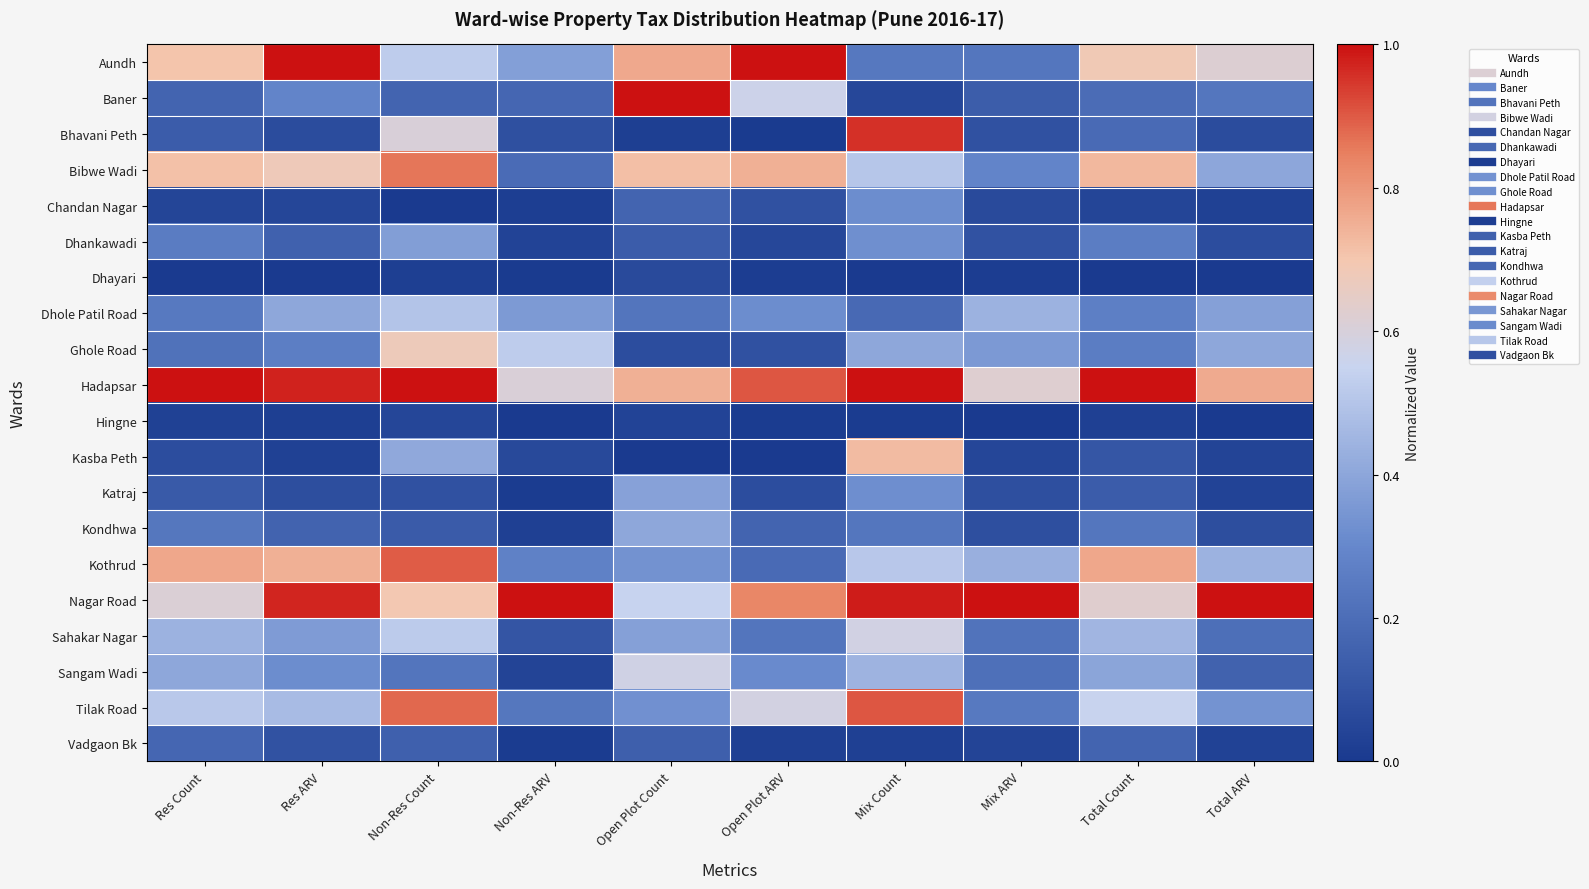

Reading left to right, transcribe all the data shown in this chart.

Aundh: Res Count=0.7	Res ARV=1.0	Non-Res Count=0.5	Non-Res ARV=0.4	Open Plot Count=0.8	Open Plot ARV=1.0	Mix Count=0.2	Mix ARV=0.2	Total Count=0.7	Total ARV=0.6
Baner: Res Count=0.2	Res ARV=0.3	Non-Res Count=0.2	Non-Res ARV=0.2	Open Plot Count=1.0	Open Plot ARV=0.6	Mix Count=0.1	Mix ARV=0.1	Total Count=0.2	Total ARV=0.2
Bhavani Peth: Res Count=0.1	Res ARV=0.1	Non-Res Count=0.6	Non-Res ARV=0.1	Open Plot Count=0.0	Open Plot ARV=0.0	Mix Count=1.0	Mix ARV=0.1	Total Count=0.2	Total ARV=0.1
Bibwe Wadi: Res Count=0.7	Res ARV=0.7	Non-Res Count=0.9	Non-Res ARV=0.2	Open Plot Count=0.7	Open Plot ARV=0.7	Mix Count=0.5	Mix ARV=0.3	Total Count=0.7	Total ARV=0.4
Chandan Nagar: Res Count=0.0	Res ARV=0.0	Non-Res Count=0.0	Non-Res ARV=0.0	Open Plot Count=0.2	Open Plot ARV=0.1	Mix Count=0.3	Mix ARV=0.1	Total Count=0.0	Total ARV=0.0
Dhankawadi: Res Count=0.3	Res ARV=0.2	Non-Res Count=0.4	Non-Res ARV=0.0	Open Plot Count=0.1	Open Plot ARV=0.1	Mix Count=0.3	Mix ARV=0.1	Total Count=0.3	Total ARV=0.1
Dhayari: Res Count=0.0	Res ARV=0.0	Non-Res Count=0.0	Non-Res ARV=0.0	Open Plot Count=0.1	Open Plot ARV=0.0	Mix Count=0.0	Mix ARV=0.0	Total Count=0.0	Total ARV=0.0
Dhole Patil Road: Res Count=0.2	Res ARV=0.4	Non-Res Count=0.5	Non-Res ARV=0.4	Open Plot Count=0.2	Open Plot ARV=0.3	Mix Count=0.2	Mix ARV=0.4	Total Count=0.3	Total ARV=0.4
Ghole Road: Res Count=0.2	Res ARV=0.3	Non-Res Count=0.7	Non-Res ARV=0.5	Open Plot Count=0.1	Open Plot ARV=0.1	Mix Count=0.4	Mix ARV=0.4	Total Count=0.3	Total ARV=0.4
Hadapsar: Res Count=1.0	Res ARV=1.0	Non-Res Count=1.0	Non-Res ARV=0.6	Open Plot Count=0.7	Open Plot ARV=0.9	Mix Count=1.0	Mix ARV=0.6	Total Count=1.0	Total ARV=0.8
Hingne: Res Count=0.0	Res ARV=0.0	Non-Res Count=0.0	Non-Res ARV=0.0	Open Plot Count=0.0	Open Plot ARV=0.0	Mix Count=0.0	Mix ARV=0.0	Total Count=0.0	Total ARV=0.0
Kasba Peth: Res Count=0.1	Res ARV=0.0	Non-Res Count=0.4	Non-Res ARV=0.1	Open Plot Count=0.0	Open Plot ARV=0.0	Mix Count=0.7	Mix ARV=0.0	Total Count=0.1	Total ARV=0.0
Katraj: Res Count=0.1	Res ARV=0.1	Non-Res Count=0.1	Non-Res ARV=0.0	Open Plot Count=0.4	Open Plot ARV=0.1	Mix Count=0.3	Mix ARV=0.1	Total Count=0.1	Total ARV=0.0
Kondhwa: Res Count=0.2	Res ARV=0.2	Non-Res Count=0.1	Non-Res ARV=0.0	Open Plot Count=0.4	Open Plot ARV=0.2	Mix Count=0.2	Mix ARV=0.1	Total Count=0.2	Total ARV=0.1
Kothrud: Res Count=0.8	Res ARV=0.7	Non-Res Count=0.9	Non-Res ARV=0.3	Open Plot Count=0.3	Open Plot ARV=0.2	Mix Count=0.5	Mix ARV=0.4	Total Count=0.8	Total ARV=0.4
Nagar Road: Res Count=0.6	Res ARV=1.0	Non-Res Count=0.7	Non-Res ARV=1.0	Open Plot Count=0.5	Open Plot ARV=0.8	Mix Count=1.0	Mix ARV=1.0	Total Count=0.6	Total ARV=1.0
Sahakar Nagar: Res Count=0.4	Res ARV=0.4	Non-Res Count=0.5	Non-Res ARV=0.1	Open Plot Count=0.4	Open Plot ARV=0.2	Mix Count=0.6	Mix ARV=0.2	Total Count=0.5	Total ARV=0.2
Sangam Wadi: Res Count=0.4	Res ARV=0.3	Non-Res Count=0.2	Non-Res ARV=0.0	Open Plot Count=0.6	Open Plot ARV=0.3	Mix Count=0.4	Mix ARV=0.2	Total Count=0.4	Total ARV=0.2
Tilak Road: Res Count=0.5	Res ARV=0.5	Non-Res Count=0.9	Non-Res ARV=0.2	Open Plot Count=0.3	Open Plot ARV=0.6	Mix Count=0.9	Mix ARV=0.2	Total Count=0.6	Total ARV=0.3
Vadgaon Bk: Res Count=0.2	Res ARV=0.1	Non-Res Count=0.1	Non-Res ARV=0.0	Open Plot Count=0.1	Open Plot ARV=0.0	Mix Count=0.0	Mix ARV=0.0	Total Count=0.2	Total ARV=0.0